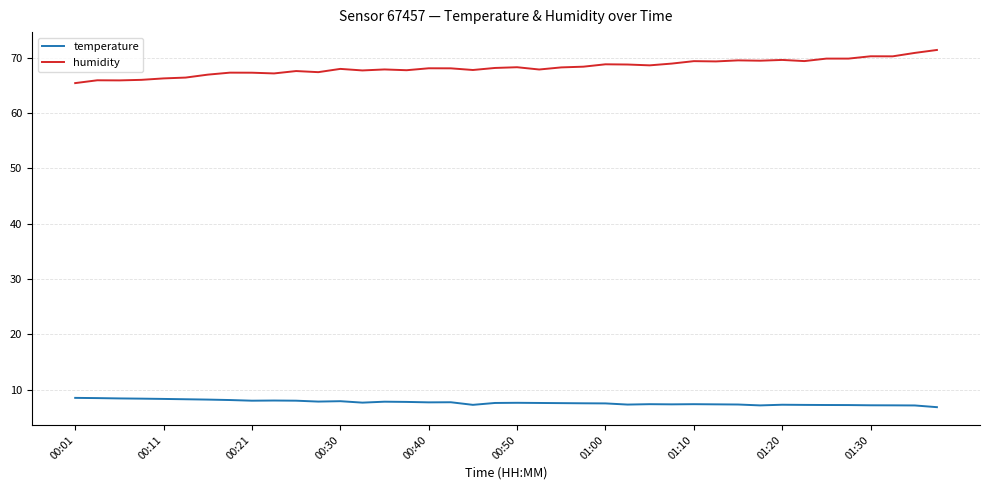

What is the maximum value for humidity?

71.4